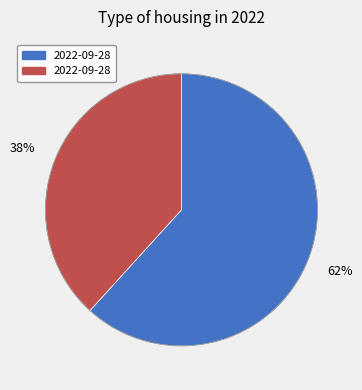

To the nearest percent, what is the average slice percentage?

50%